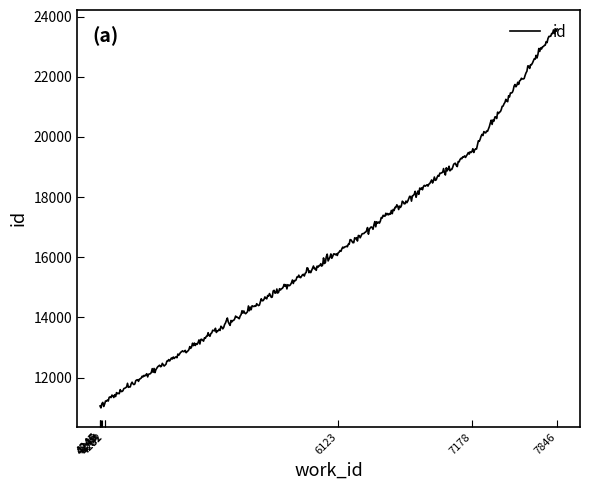

What is the minimum value shown in the chart?

10991.9